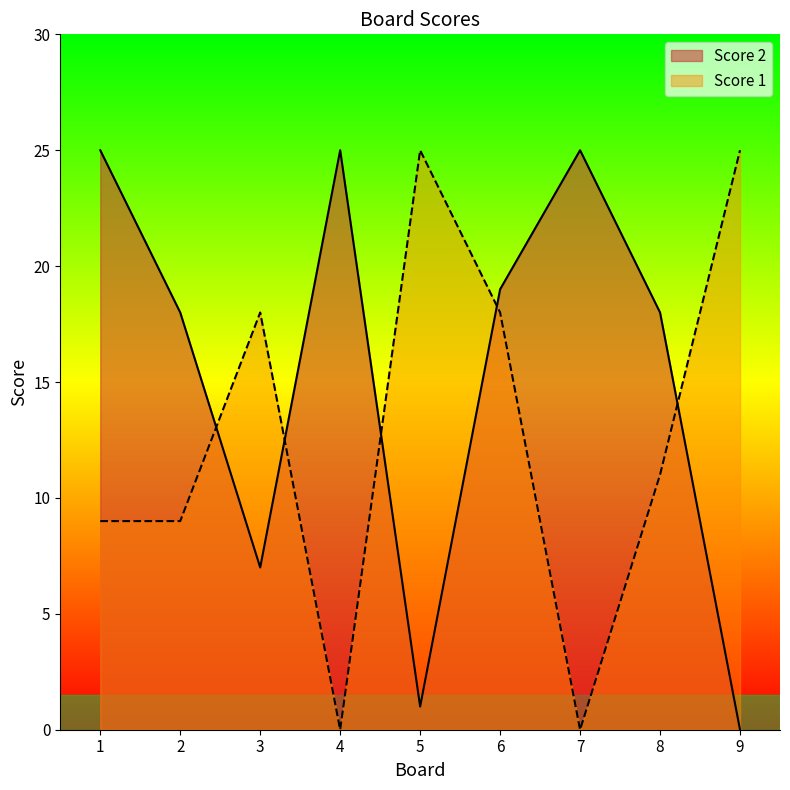

Which category has the highest value across all series?

1